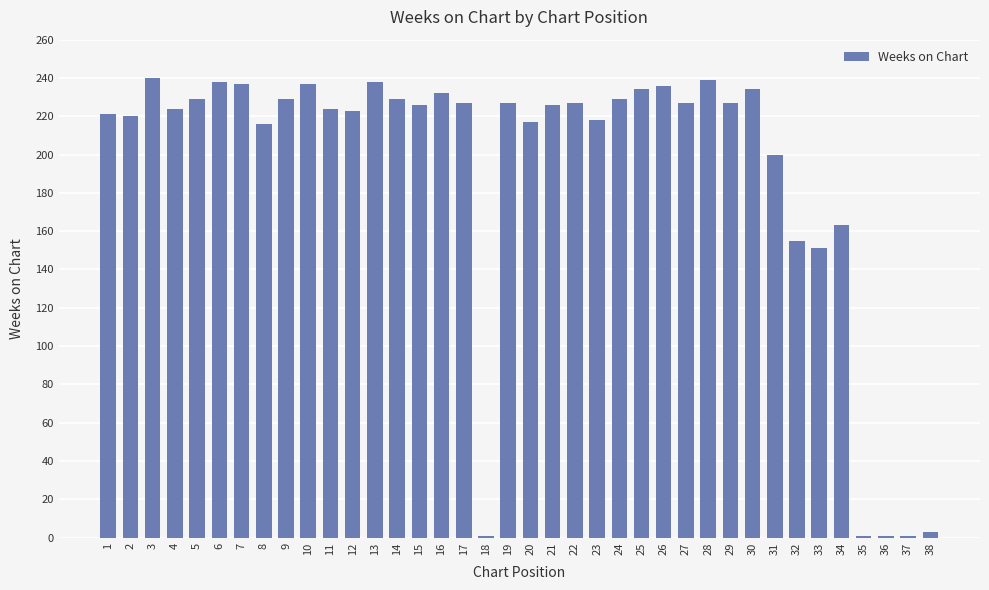

Approximately how many times larger is the value at 14 compared to 2?

1.0